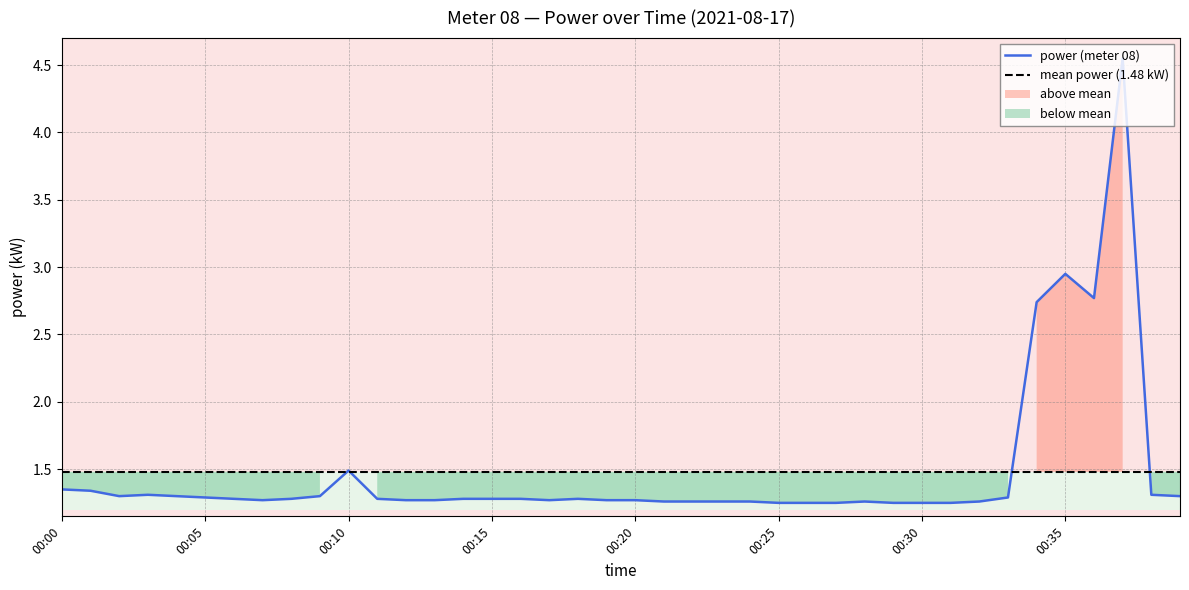

At which label is power (meter 08) closest to 2?

00:10